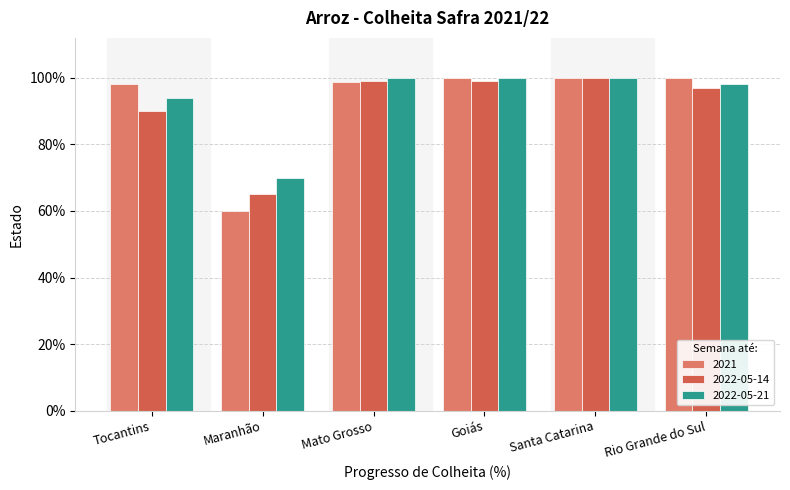

Which category has the lowest value across all series?

Maranhão